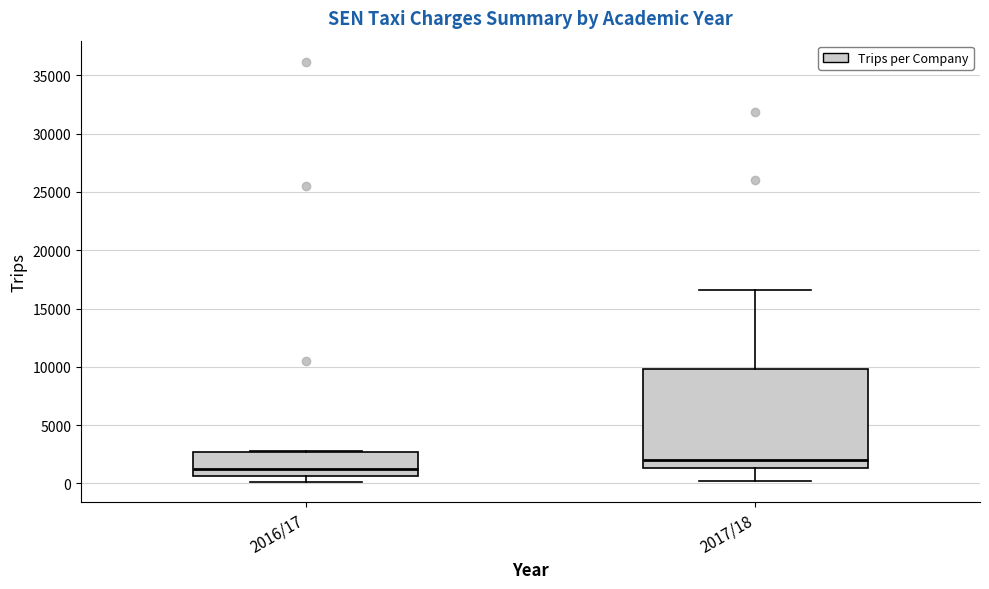

Which box is the tallest, from its lower edge to its upper edge?

2017/18